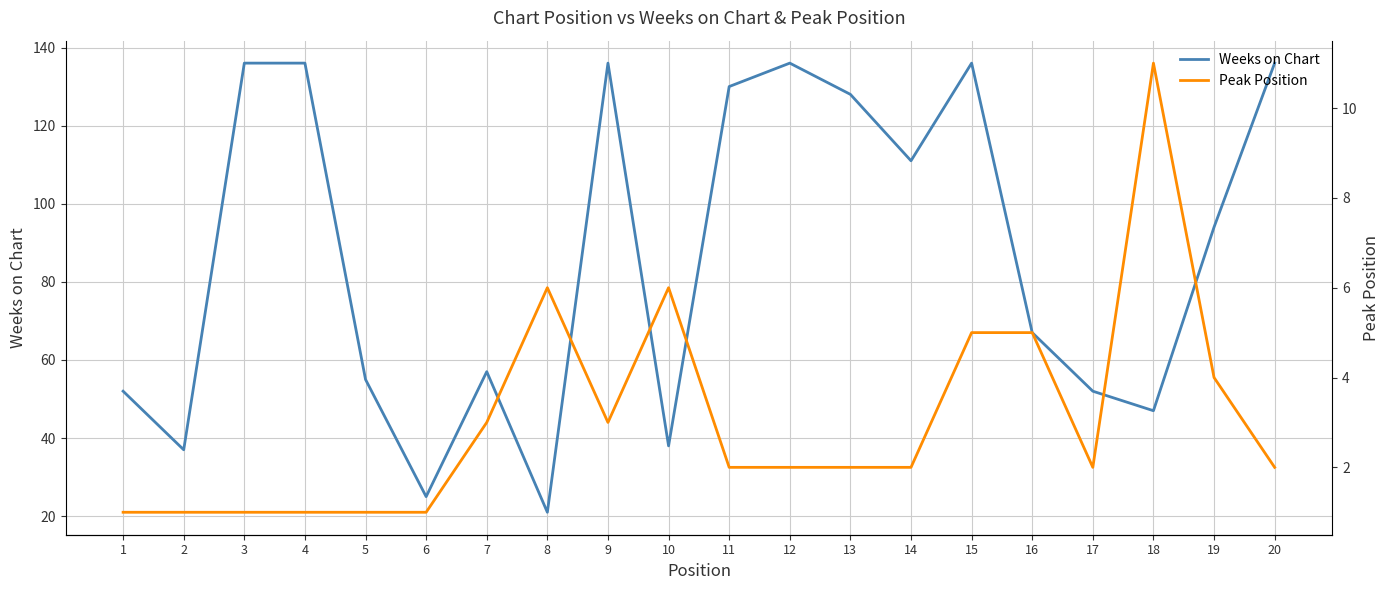

How many lines are shown in the chart?

2